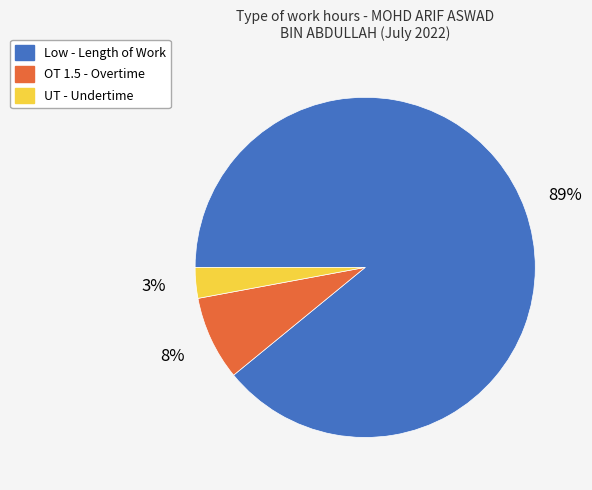

Which has a higher value, UT or Low?

Low